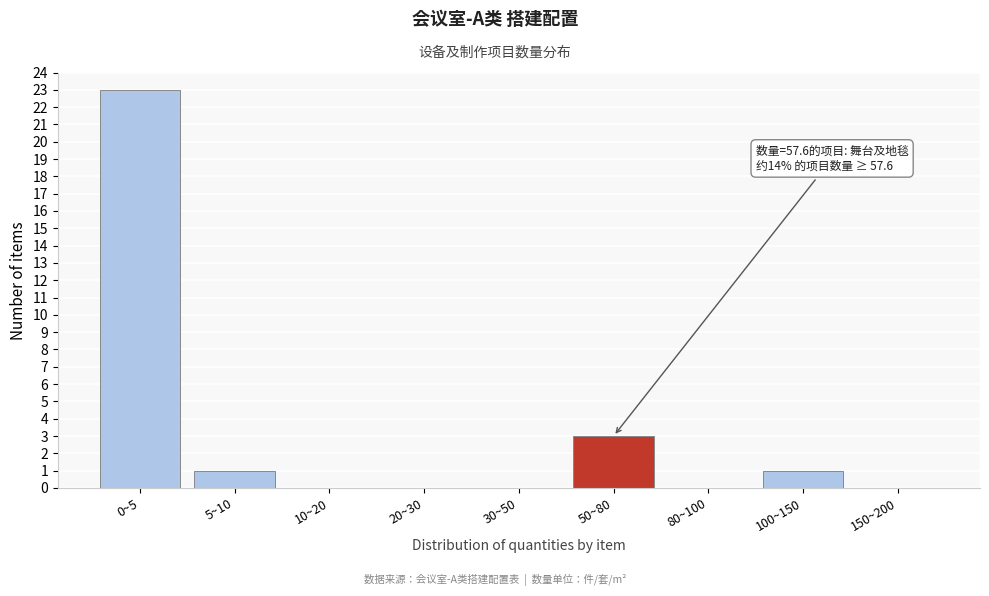

Reading right to left, transcribe all the data shown in this chart.

150~200=0	100~150=1	80~100=0	50~80=3	30~50=0	20~30=0	10~20=0	5~10=1	0~5=23